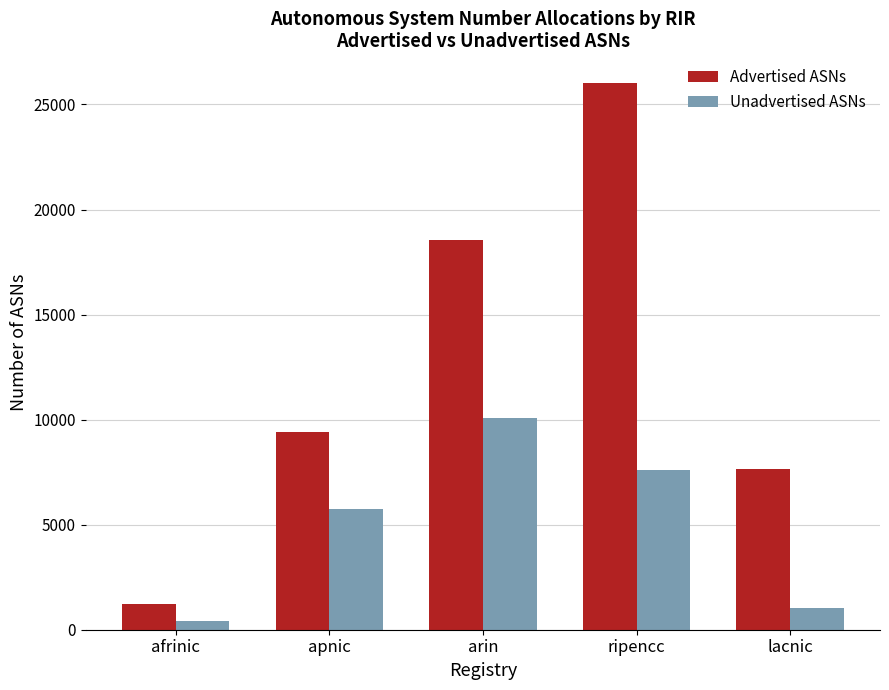

Are the bars horizontal?

No